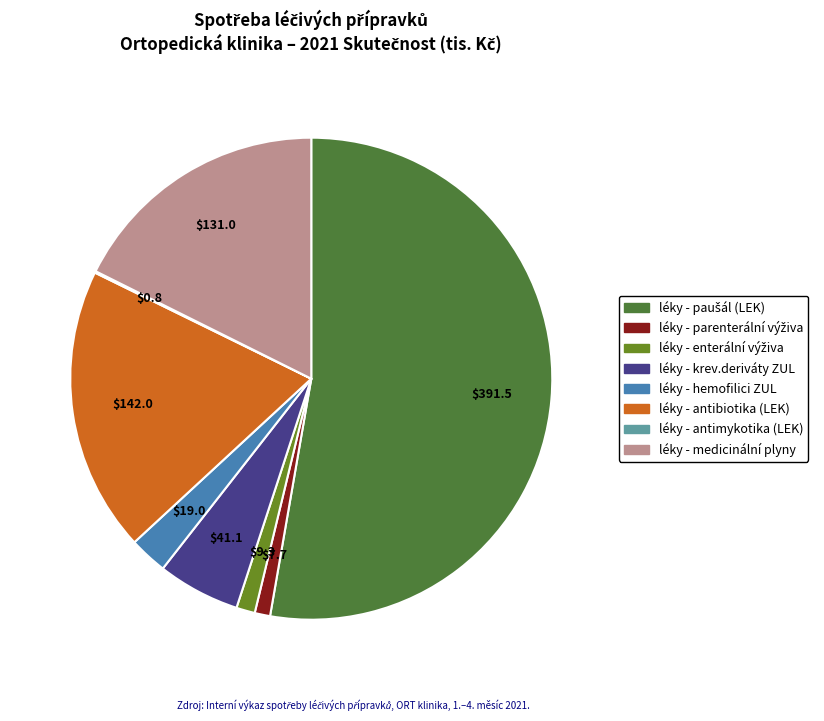

What is the smallest slice in the pie chart?

léky - antimykotika (LEK)